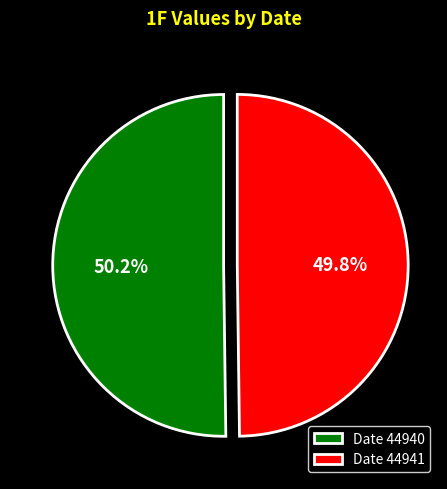

Is there a majority slice in this chart?

Yes